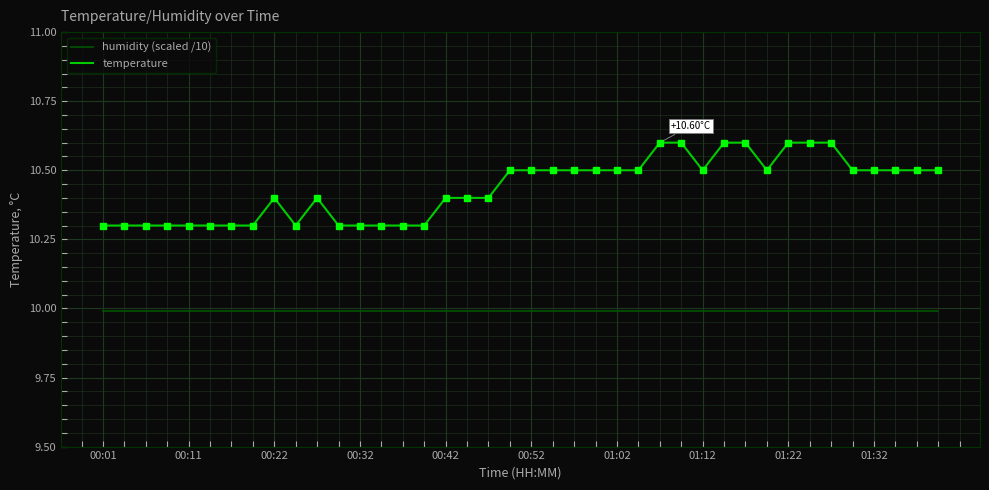

Reading left to right, extract all data points from this chart.

humidity (scaled /10): 10.0	10.0	10.0	10.0	10.0	10.0	10.0	10.0	10.0	10.0	10.0	10.0	10.0	10.0	10.0	10.0	10.0	10.0	10.0	10.0	10.0	10.0	10.0	10.0	10.0	10.0	10.0	10.0	10.0	10.0	10.0	10.0	10.0	10.0	10.0	10.0	10.0	10.0	10.0	10.0
temperature: 10.3	10.3	10.3	10.3	10.3	10.3	10.3	10.3	10.4	10.3	10.4	10.3	10.3	10.3	10.3	10.3	10.4	10.4	10.4	10.5	10.5	10.5	10.5	10.5	10.5	10.5	10.6	10.6	10.5	10.6	10.6	10.5	10.6	10.6	10.6	10.5	10.5	10.5	10.5	10.5